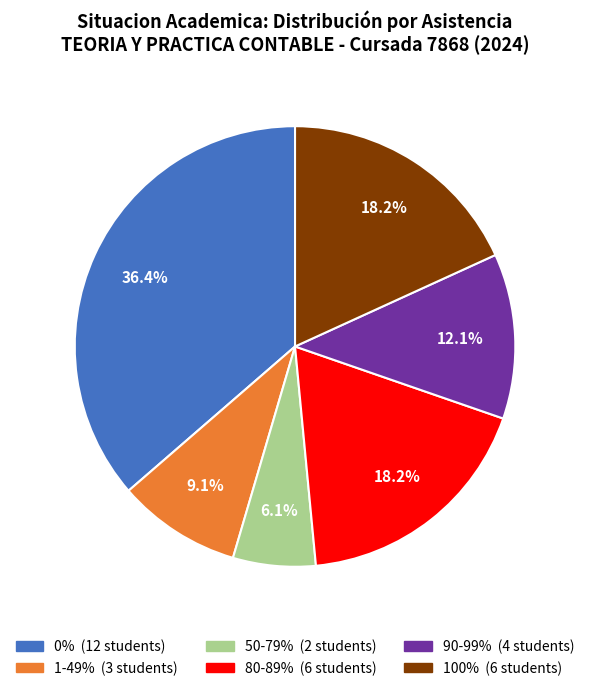

Does any single category account for the majority?

No